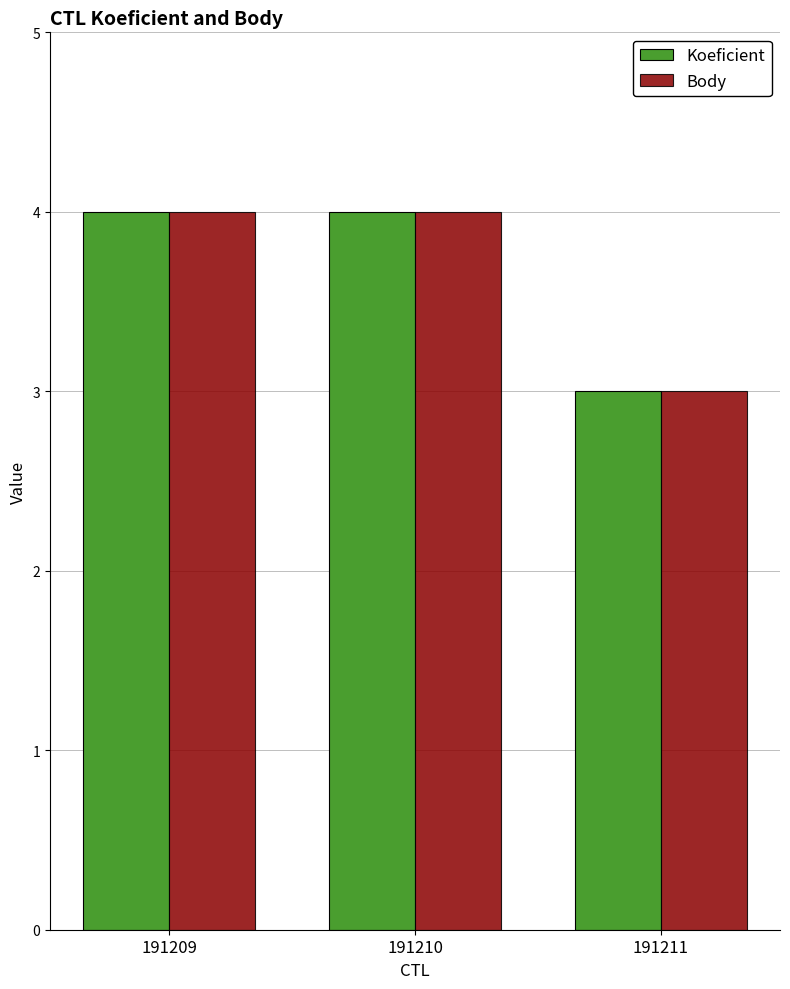

What is the difference between the maximum and minimum values in the Koeficient series?

1